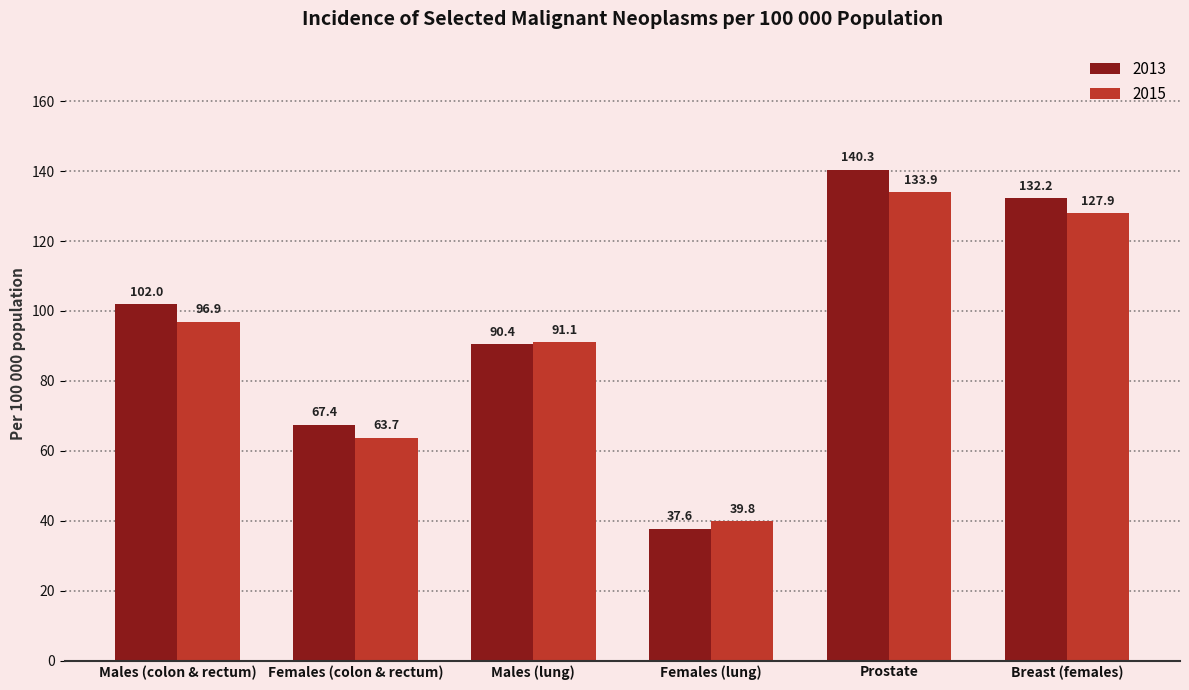

Are the bars grouped side by side (vs. stacked)?

Yes